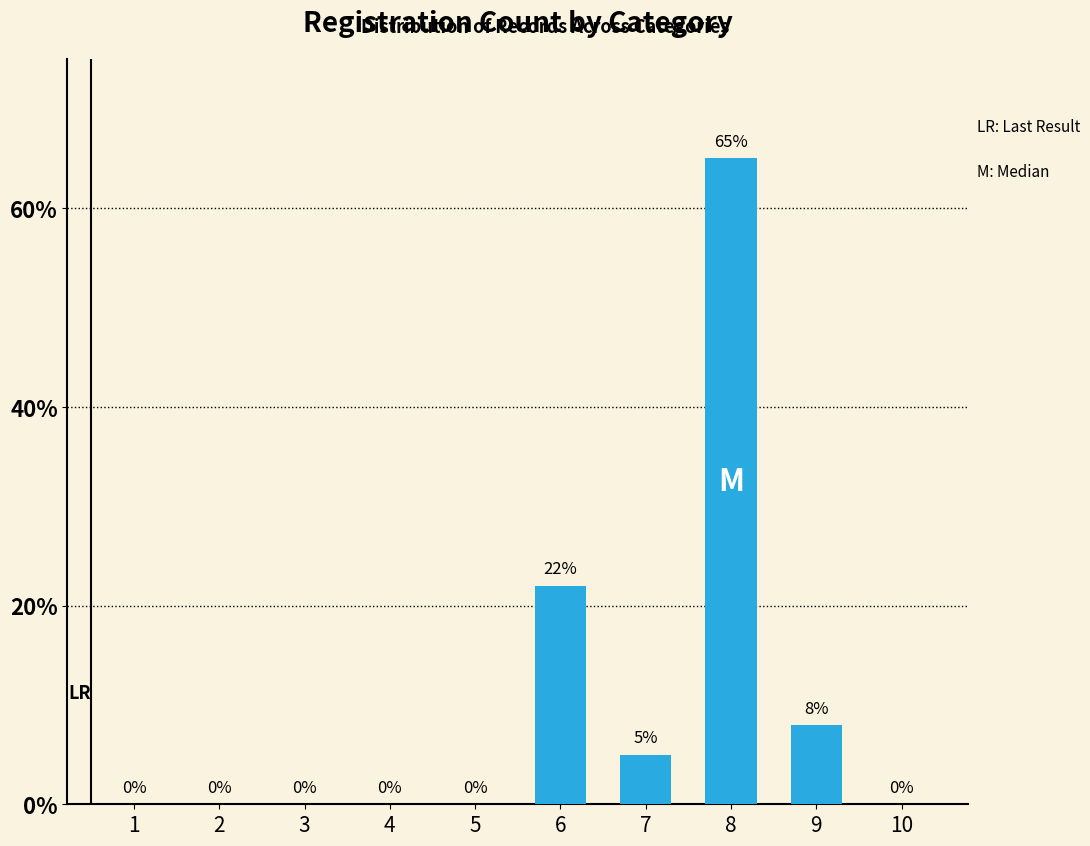

How many values exceed 0?

4